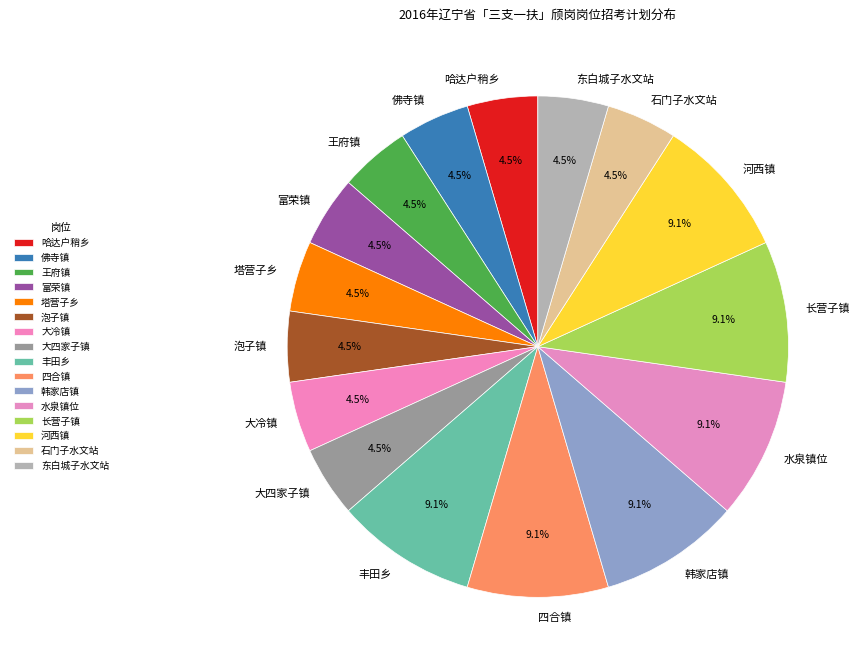

Do 佛寺镇 and 四合镇 together represent more than half of the pie?

No